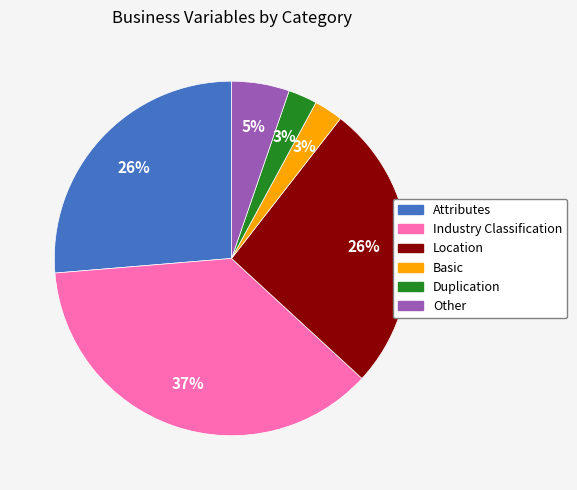

To the nearest percent, what is the difference between the Industry Classification and Basic slice percentages?

34%